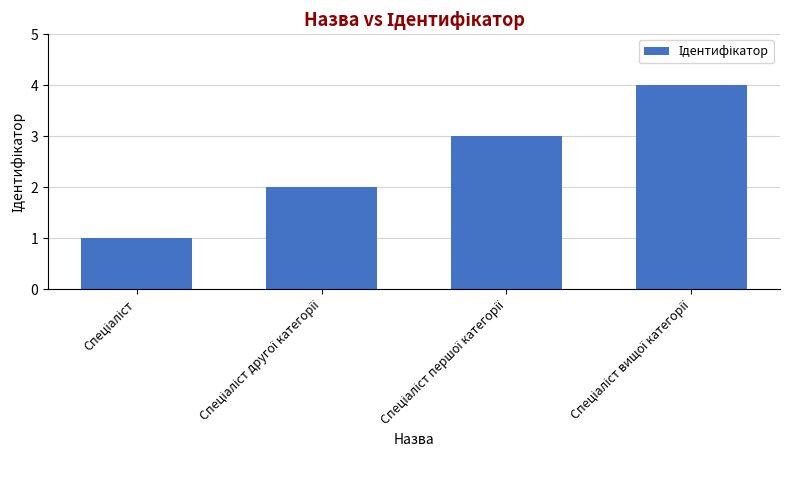

What is the maximum value shown in the chart?

4